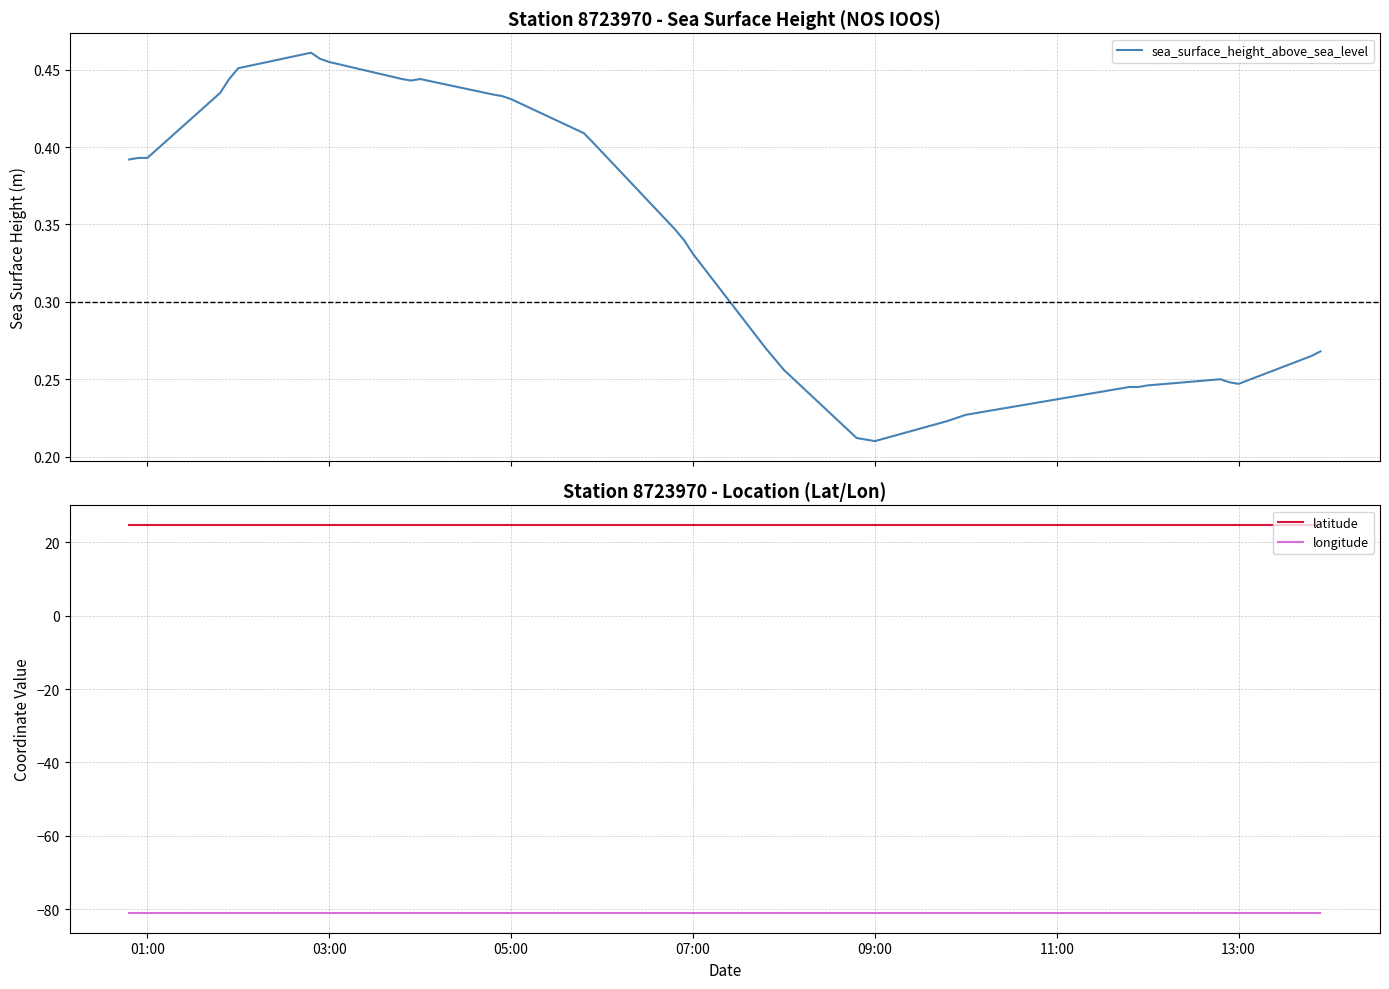

True or false: sea_surface_height_above_sea_level and longitude cross at least once.

False